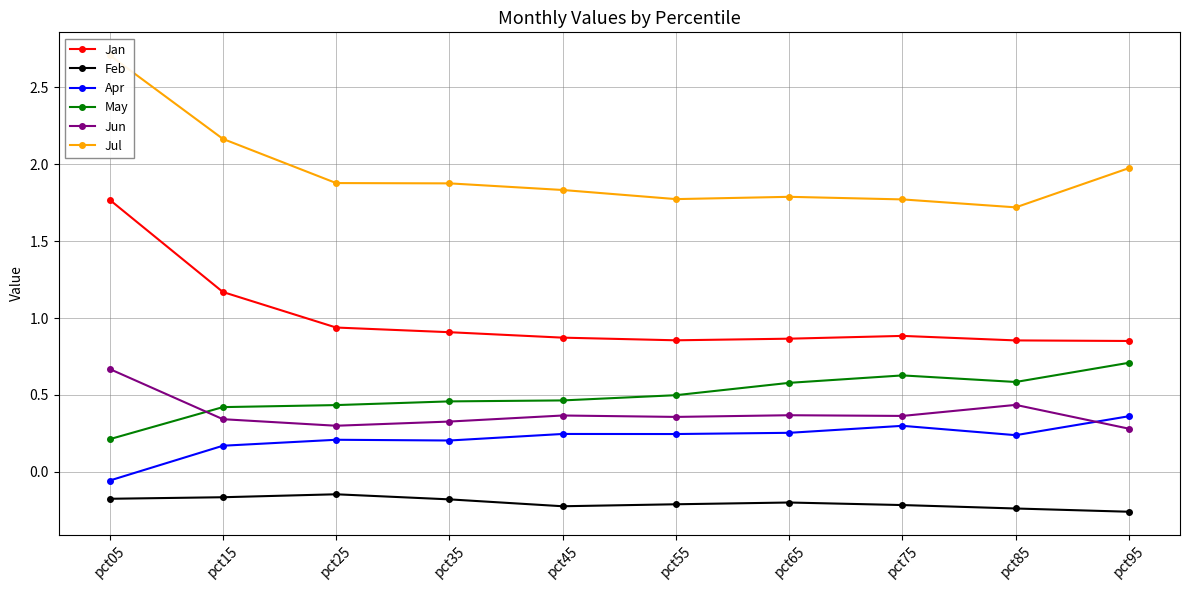

Is it true that Apr equals -0.1 at pct05?

True